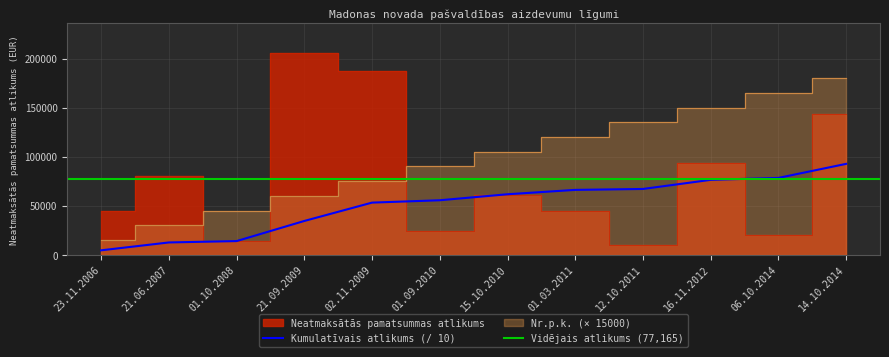

How many interior local peaks does the Neatmaksātās pamatsummas atlikums series have?

4